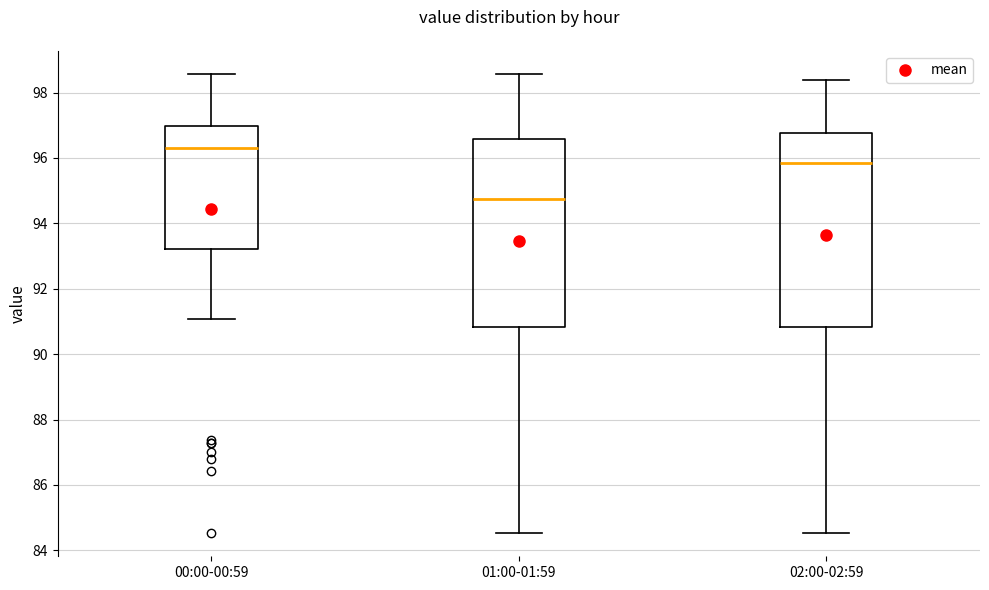

Which box has the highest median line?

00:00-00:59